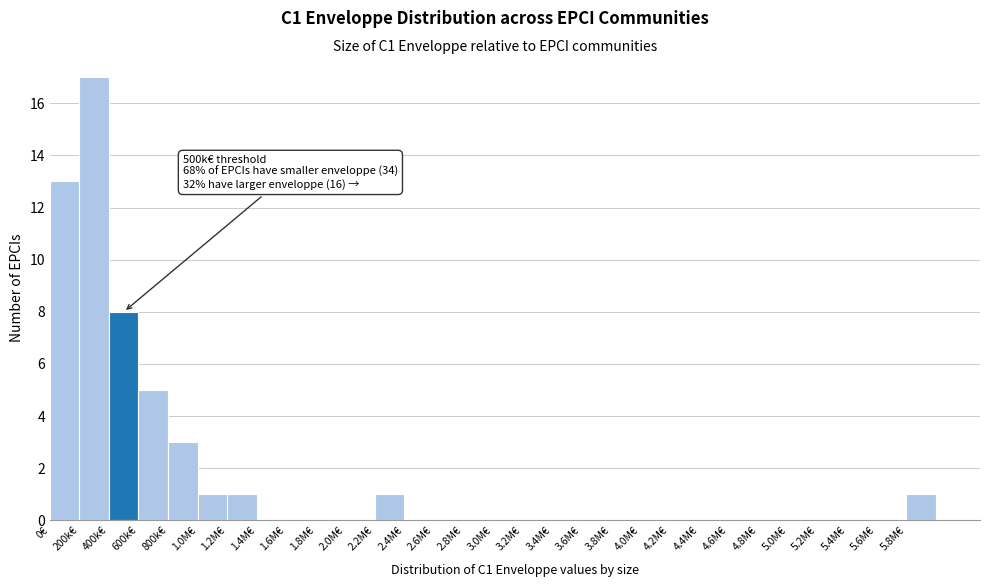

Reading left to right, what are all the values shown in this chart?

0€=13	200k€=17	400k€=8	600k€=5	800k€=3	1.0M€=1	1.2M€=1	1.4M€=0	1.6M€=0	1.8M€=0	2.0M€=0	2.2M€=1	2.4M€=0	2.6M€=0	2.8M€=0	3.0M€=0	3.2M€=0	3.4M€=0	3.6M€=0	3.8M€=0	4.0M€=0	4.2M€=0	4.4M€=0	4.6M€=0	4.8M€=0	5.0M€=0	5.2M€=0	5.4M€=0	5.6M€=0	5.8M€=1